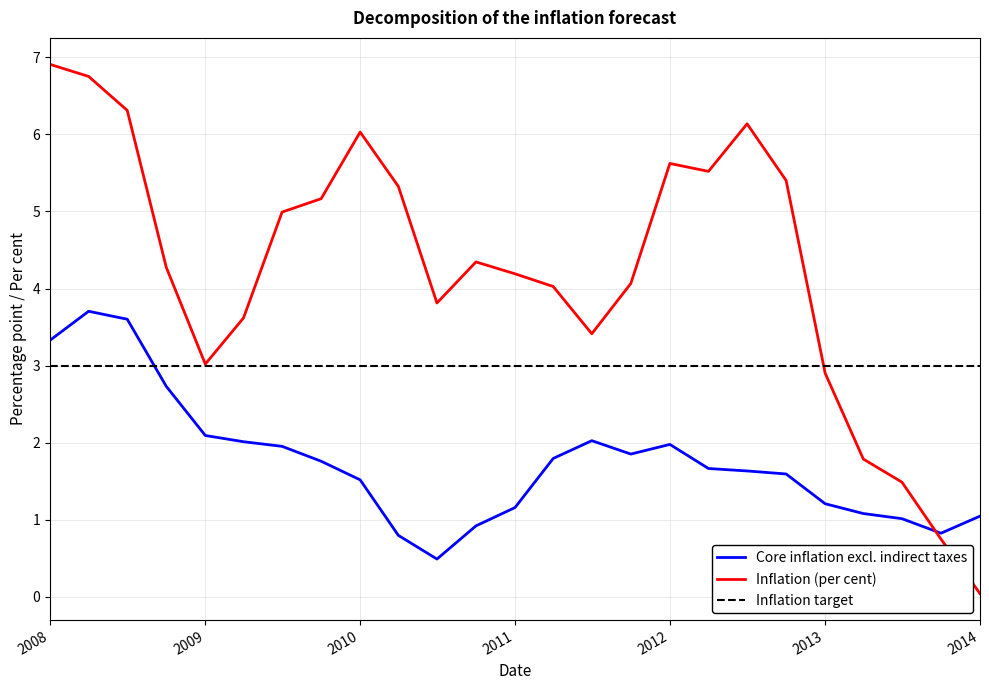

Rank the series by their average value, from highest to lowest.

Inflation (per cent), Inflation target, Core inflation excl. indirect taxes